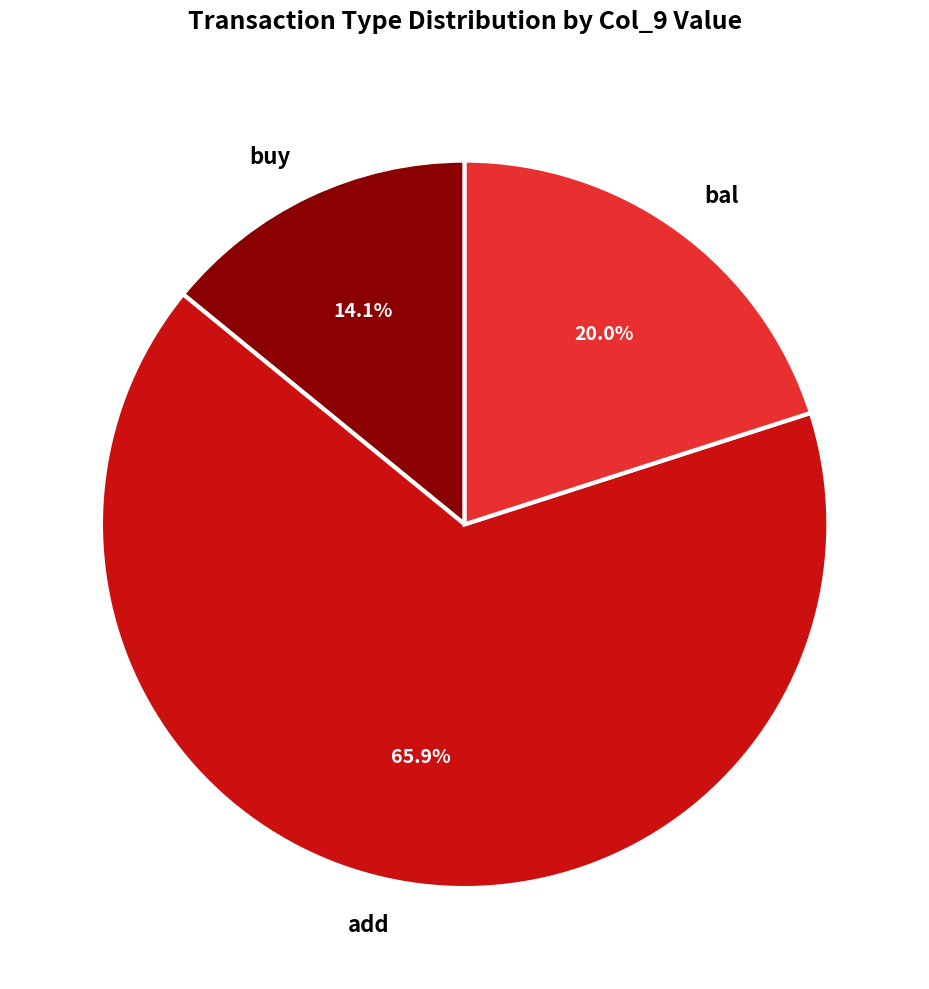

To the nearest percent, what percentage of the pie is bal?

20%